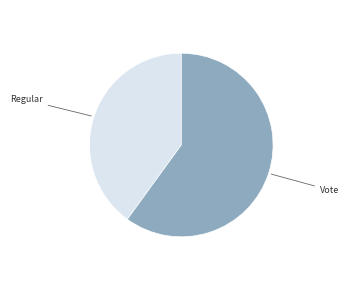

Which slice is the largest?

Vote